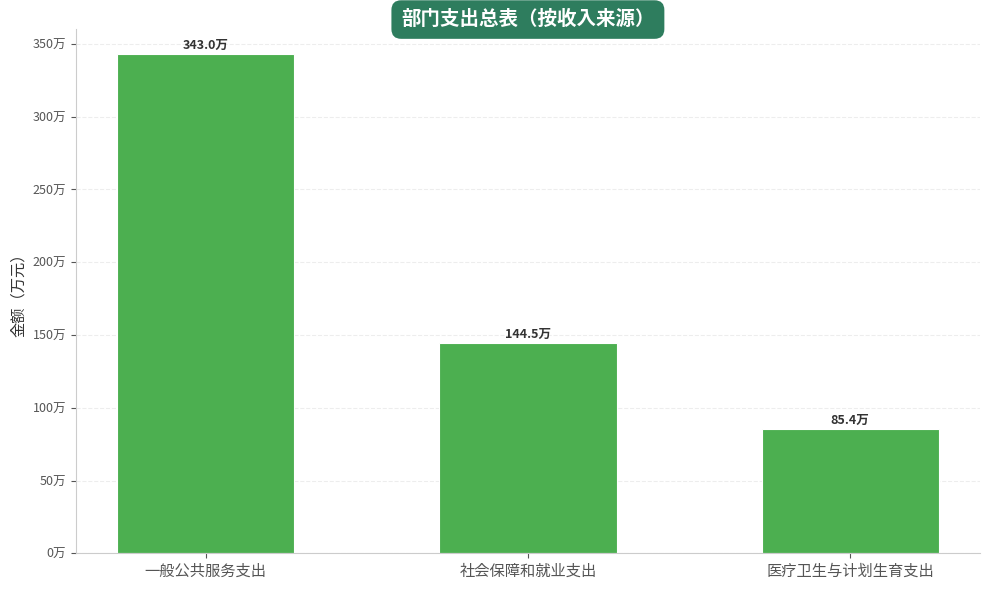

How many distinct data groups are displayed?

1